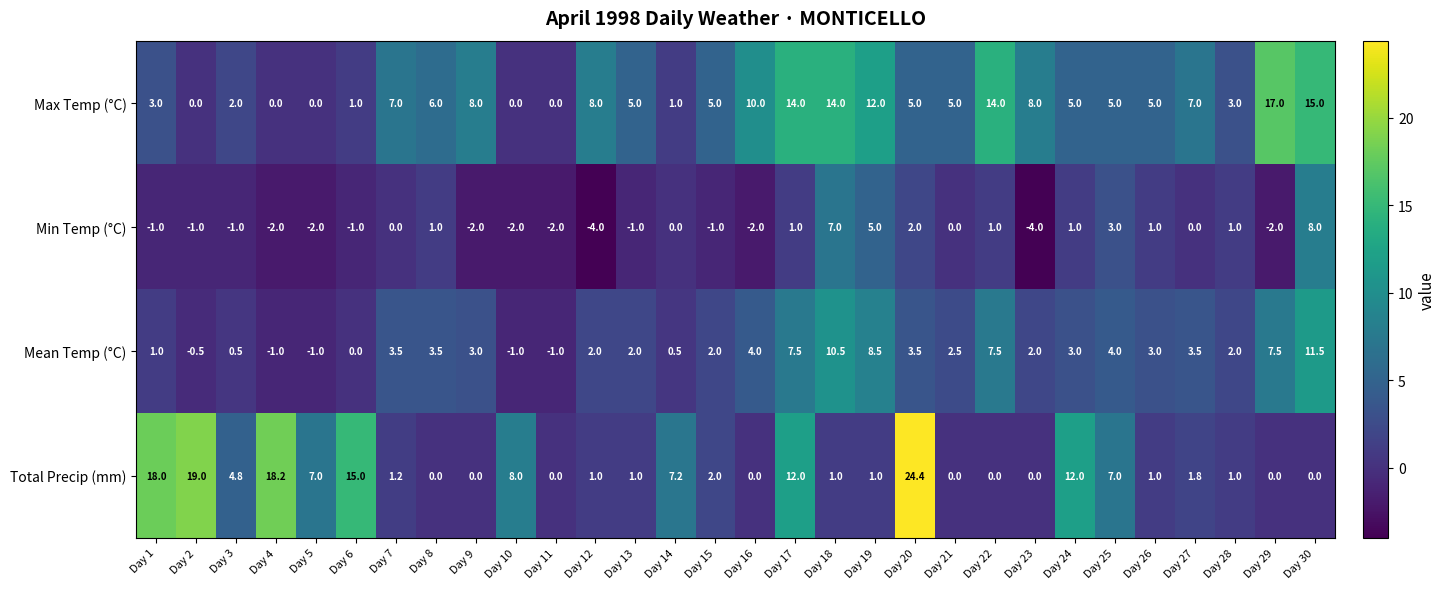

List the series in order of their peak value, highest first.

Total Precip (mm), Max Temp (°C), Mean Temp (°C), Min Temp (°C)